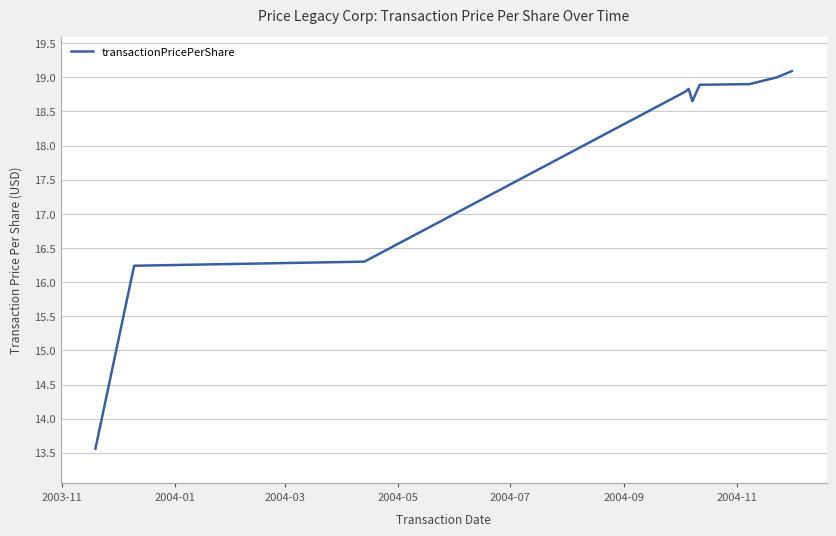

Does the chart have visible grid lines?

Yes